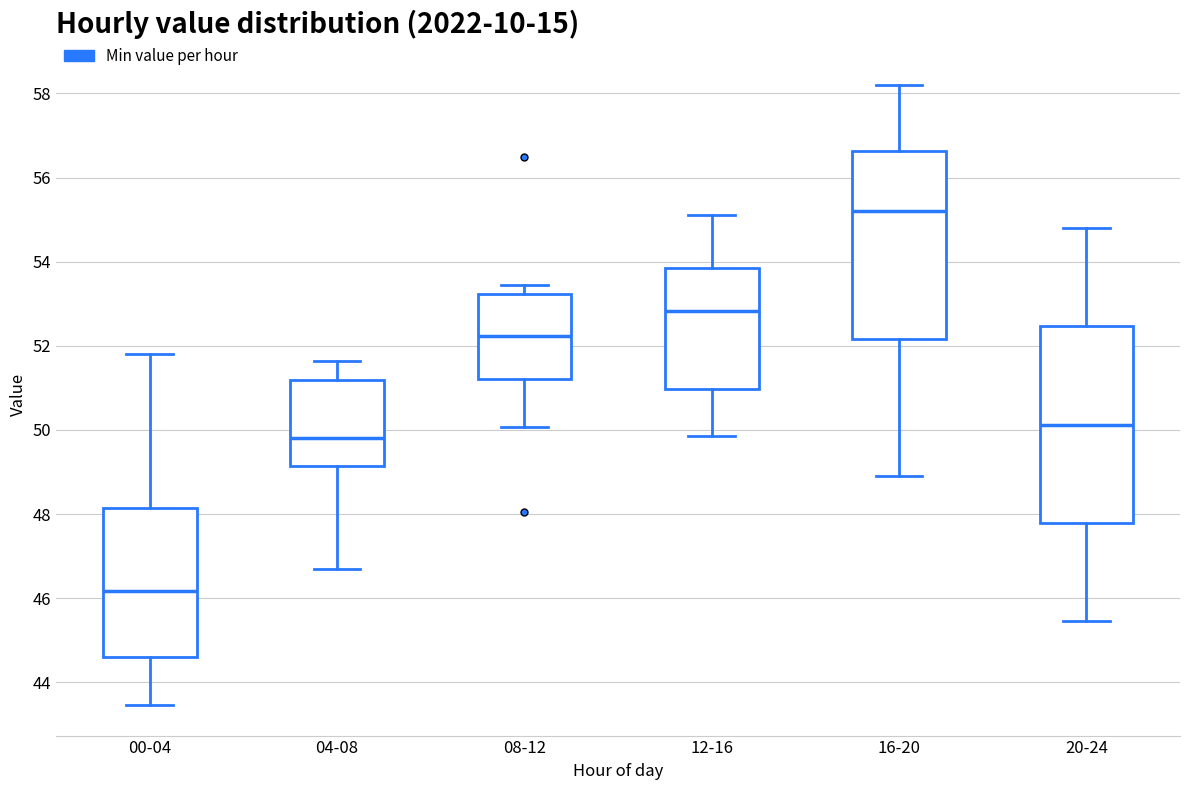

Reading left to right, transcribe this box plot: for each box, give where its median line is, the range the box spans, and where its two whiskers end, as read against the y-axis. The values are not printed on the chart, so give them approximately, as read against the axis.

00-04: median 46.2, box 44.6 to 48.2, whiskers 43.4 to 51.8
04-08: median 49.8, box 49.2 to 51.2, whiskers 46.8 to 51.6
08-12: median 52.2, box 51.2 to 53.2, whiskers 50.0 to 53.4
12-16: median 52.8, box 51.0 to 53.8, whiskers 49.8 to 55.2
16-20: median 55.2, box 52.2 to 56.6, whiskers 49.0 to 58.2
20-24: median 50.2, box 47.8 to 52.4, whiskers 45.4 to 54.8